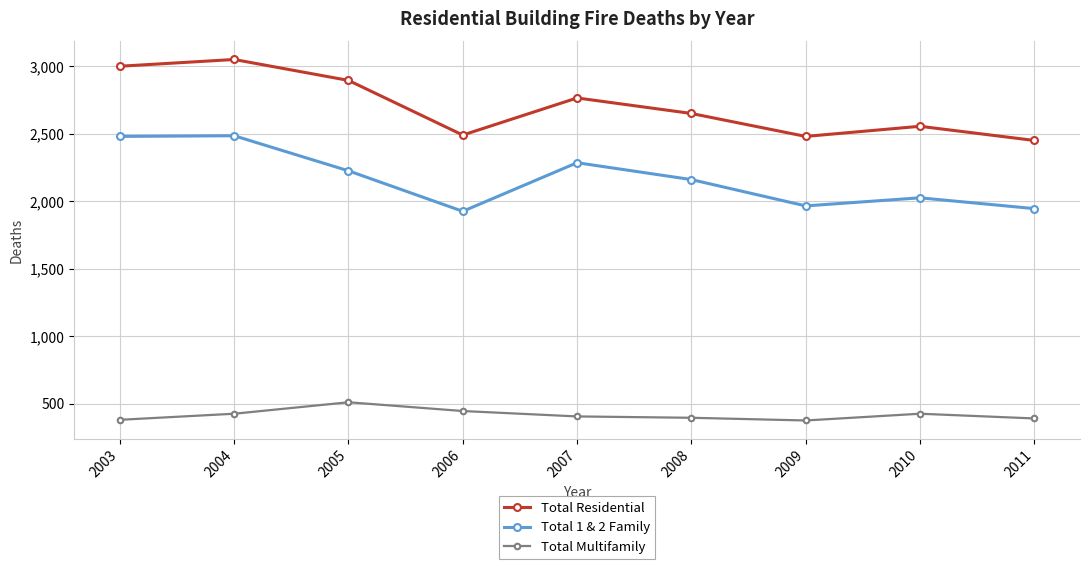

What is the total value across all series at 2010?

5005